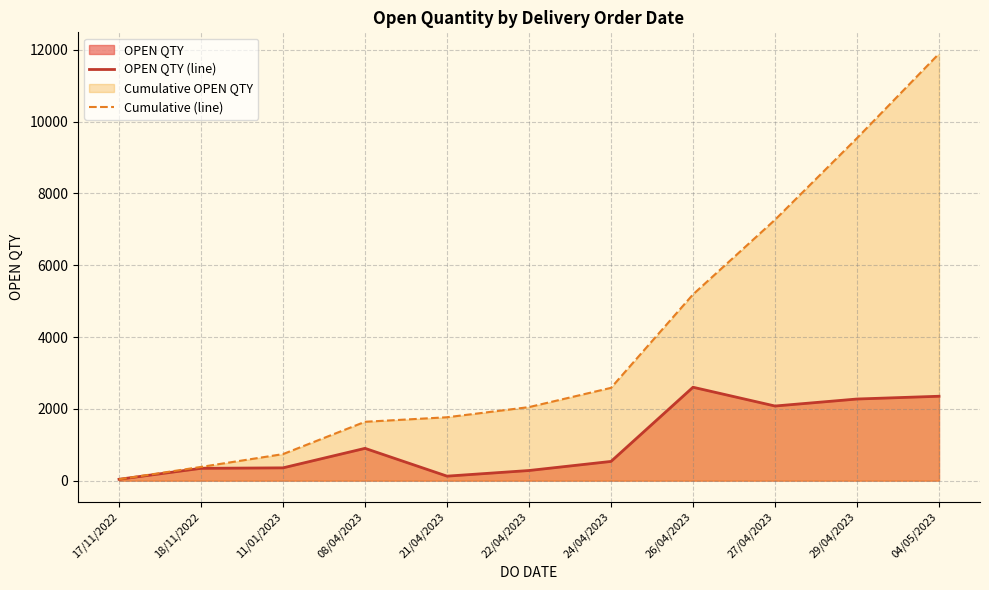

What is the approximate value of OPEN QTY (line) at 18/11/2022, to the nearest 50?

350